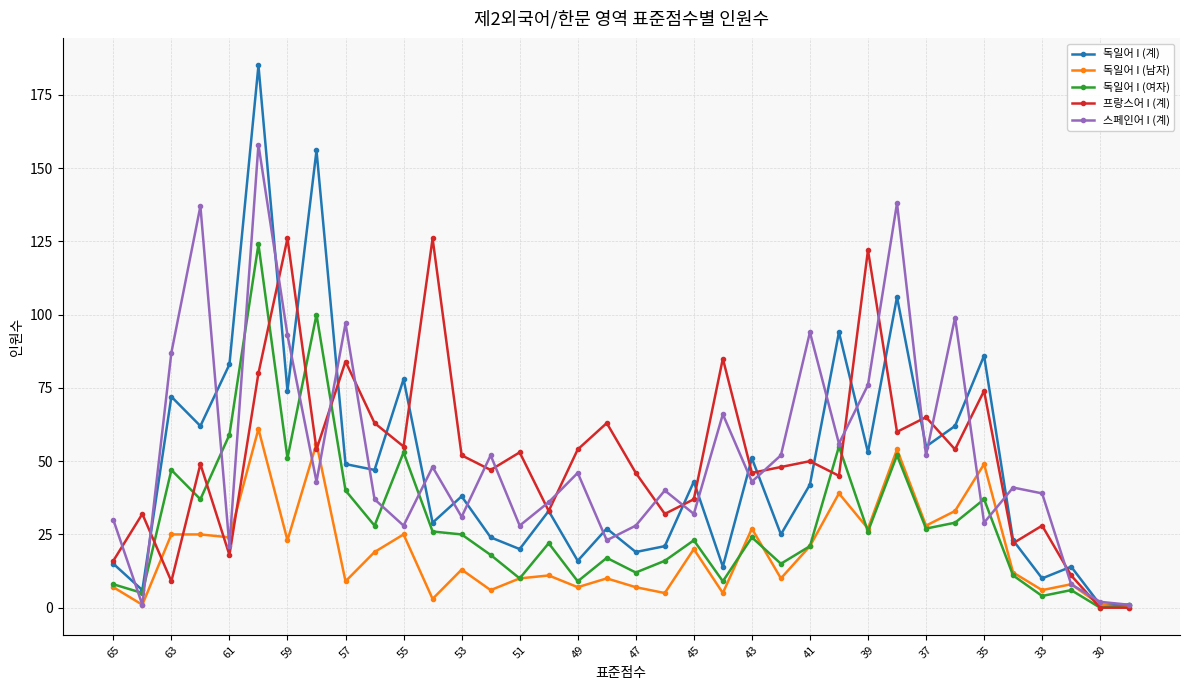

Reading left to right, list all the values displayed in this chart.

독일어 I (계): 15	6	72	62	83	185	74	156	49	47	78	29	38	24	20	33	16	27	19	21	43	14	51	25	42	94	53	106	55	62	86	23	10	14	1	1
독일어 I (남자): 7	1	25	25	24	61	23	56	9	19	25	3	13	6	10	11	7	10	7	5	20	5	27	10	21	39	27	54	28	33	49	12	6	8	1	0
독일어 I (여자): 8	5	47	37	59	124	51	100	40	28	53	26	25	18	10	22	9	17	12	16	23	9	24	15	21	55	26	52	27	29	37	11	4	6	0	1
프랑스어 I (계): 16	32	9	49	18	80	126	54	84	63	55	126	52	47	53	33	54	63	46	32	37	85	46	48	50	45	122	60	65	54	74	22	28	11	0	0
스페인어 I (계): 30	1	87	137	21	158	93	43	97	37	28	48	31	52	28	36	46	23	28	40	32	66	43	52	94	56	76	138	52	99	29	41	39	8	2	1